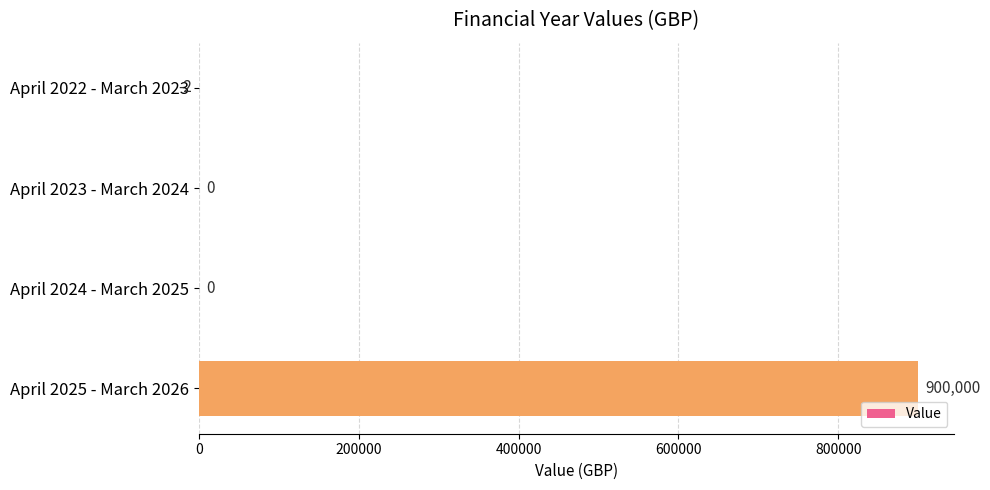

The chart shows a value of -561187 at April 2023 - March 2024. True or false?

False